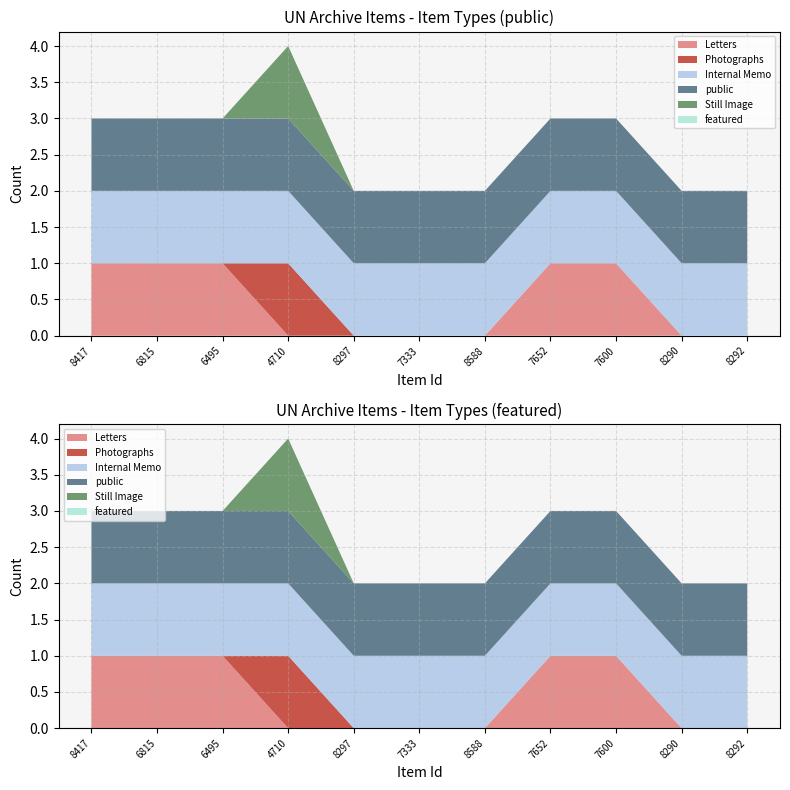

Reading right to left, extract all data points from this chart.

Internal Memo: 8292=1	8290=1	7600=1	7652=1	8588=1	7333=1	8297=1	4710=1	6495=1	6815=1	8417=1
Letters: 8292=0	8290=0	7600=1	7652=1	8588=0	7333=0	8297=0	4710=0	6495=1	6815=1	8417=1
Photographs: 8292=0	8290=0	7600=0	7652=0	8588=0	7333=0	8297=0	4710=1	6495=0	6815=0	8417=0
Still Image: 8292=0	8290=0	7600=0	7652=0	8588=0	7333=0	8297=0	4710=1	6495=0	6815=0	8417=0
public: 8292=1	8290=1	7600=1	7652=1	8588=1	7333=1	8297=1	4710=1	6495=1	6815=1	8417=1
featured: 8292=0	8290=0	7600=0	7652=0	8588=0	7333=0	8297=0	4710=0	6495=0	6815=0	8417=0